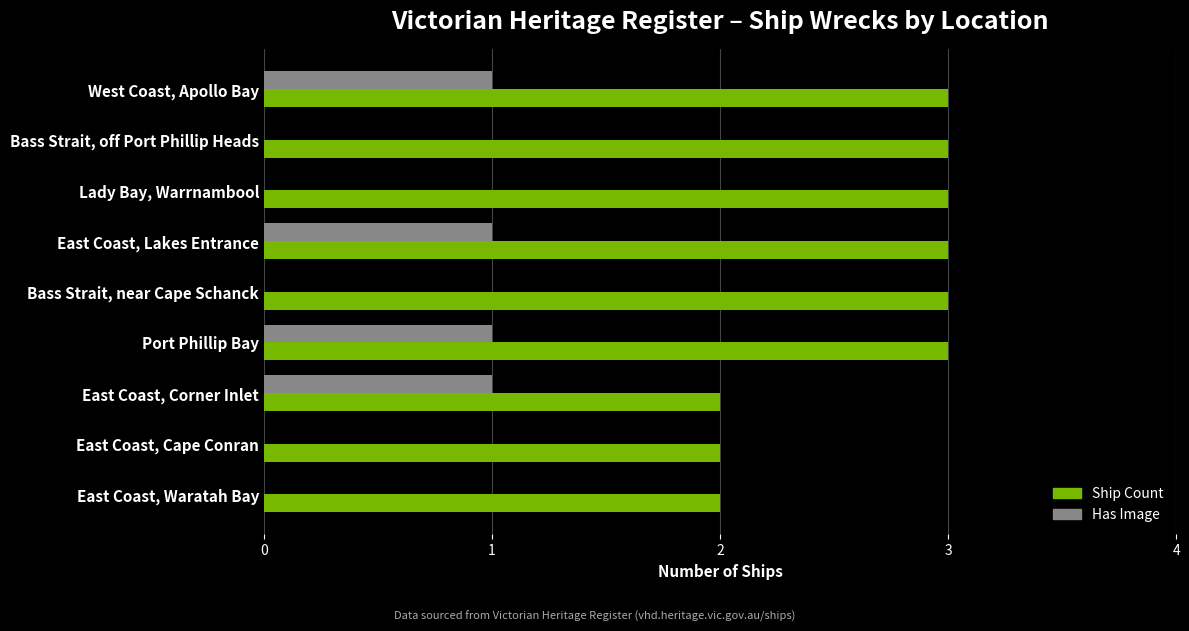

The Ship Count series shows 3 at Port Phillip Bay. True or false?

True